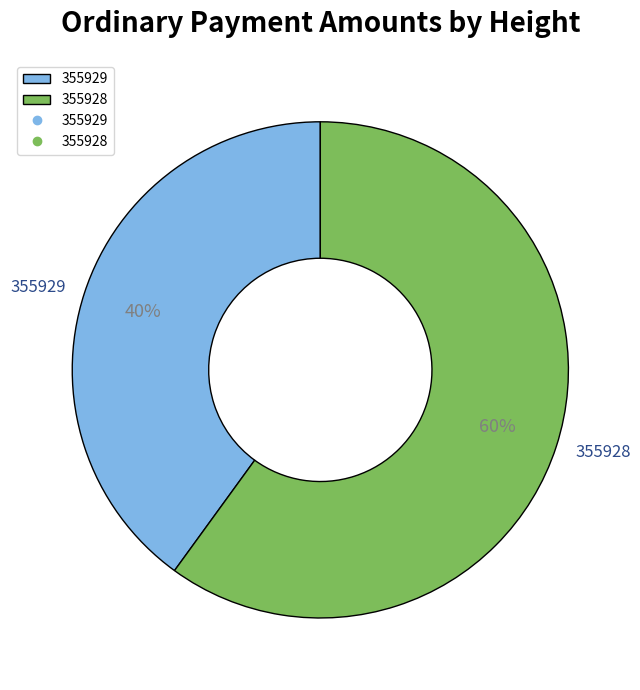

Approximately how many times larger is the value at 355928 compared to 355929?

1.5